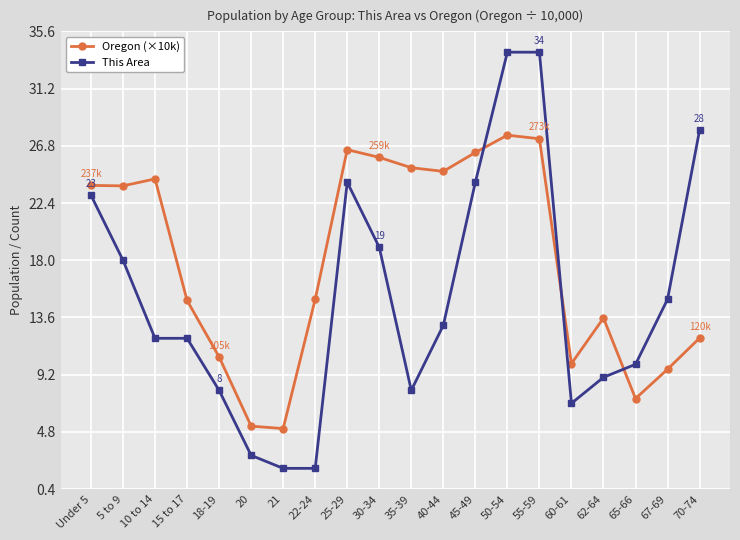

Is it true that Oregon (×10k) equals 12.0 at 70-74?

True